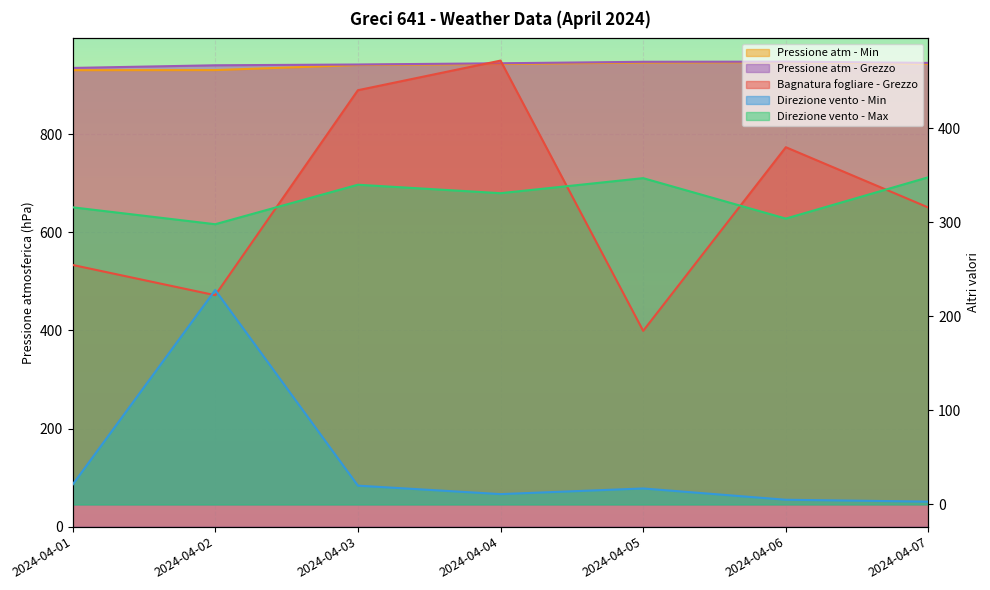

Which series has the largest range (max minus min)?

Bagnatura fogliare - Grezzo